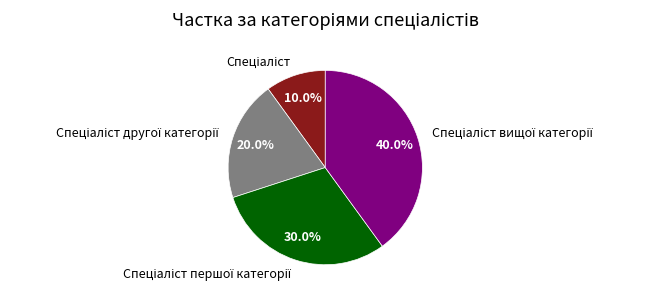

Is there any slice that represents more than half of the pie?

No